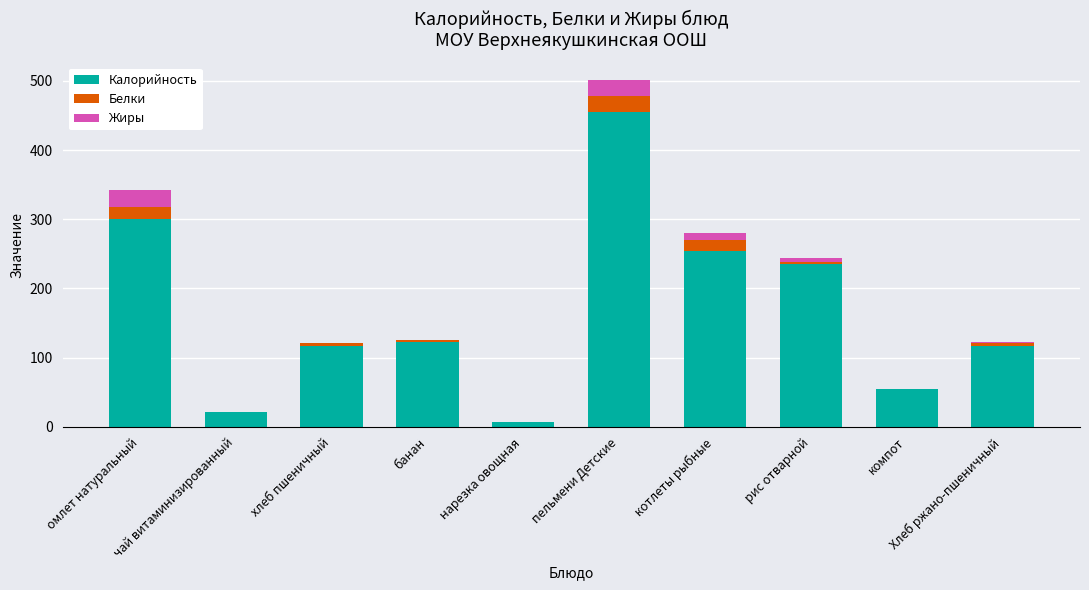

How many values in the Калорийность series exceed 122?

5